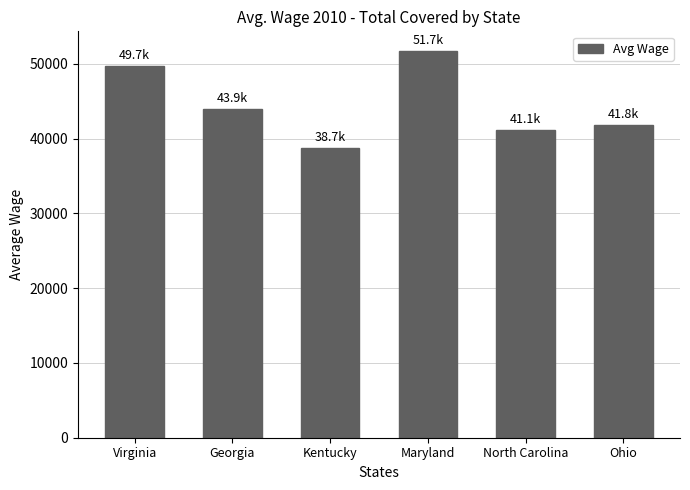

What is the change in value from Virginia to Georgia?

-5752.0